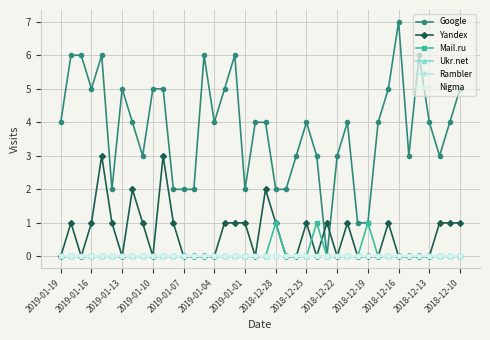

At which label does Ukr.net reach its peak?

2019-01-19